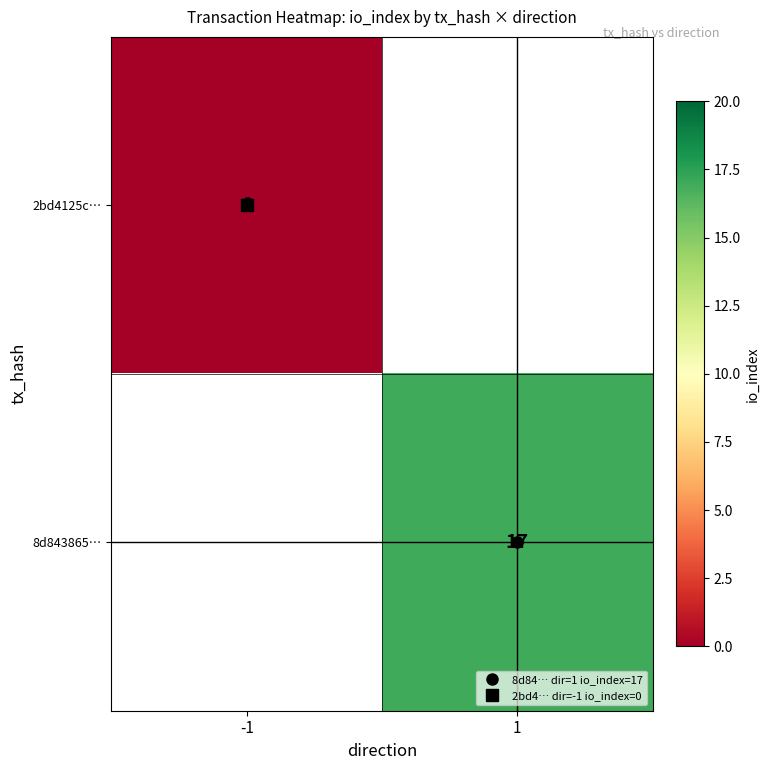

List the series in order of their overall mean, lowest first.

2bd4125c…, 8d843865…